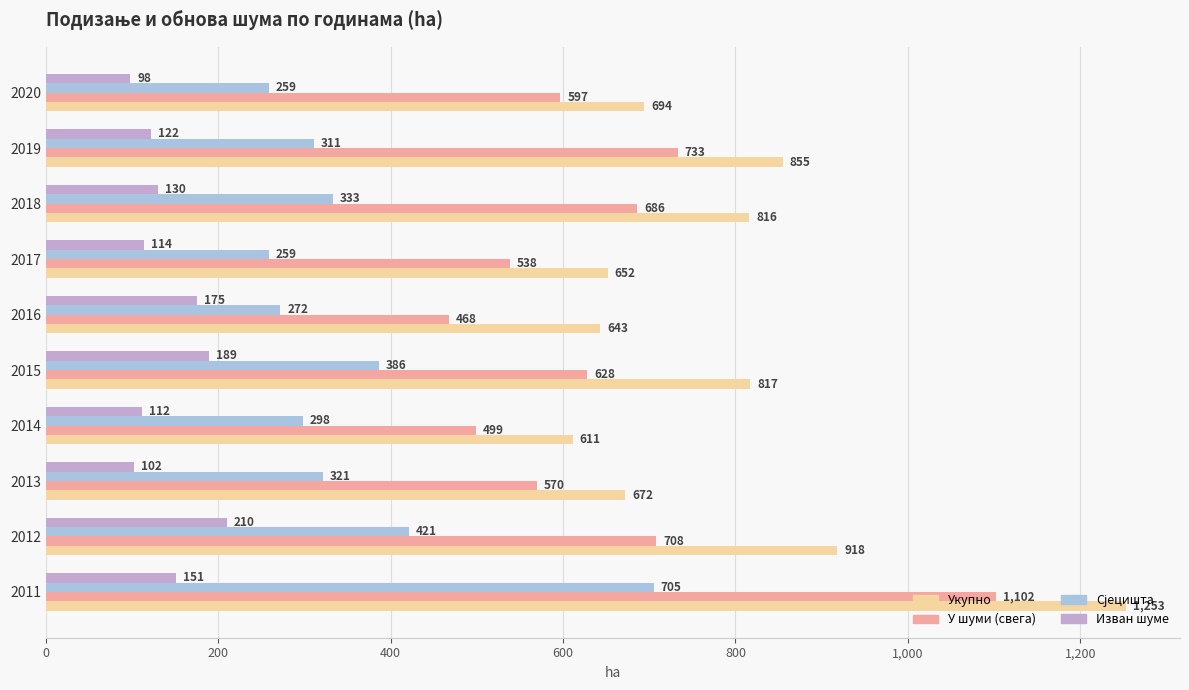

Which series has the widest spread of values?

Укупно